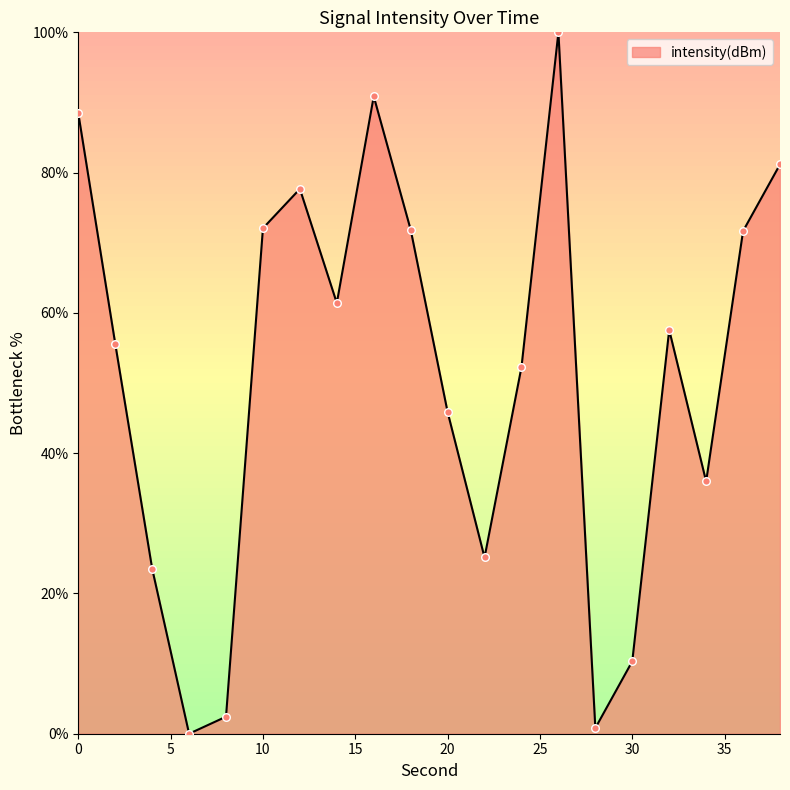

What is the difference between the maximum and minimum values?

100.0